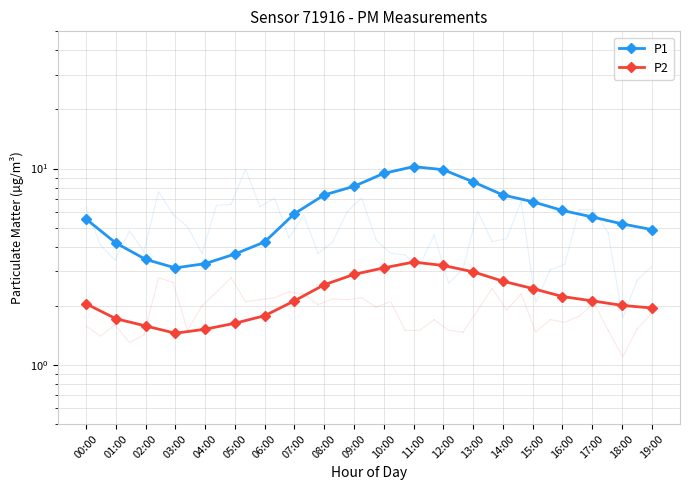

Rank the series by their average value, from lowest to highest.

P2, P1